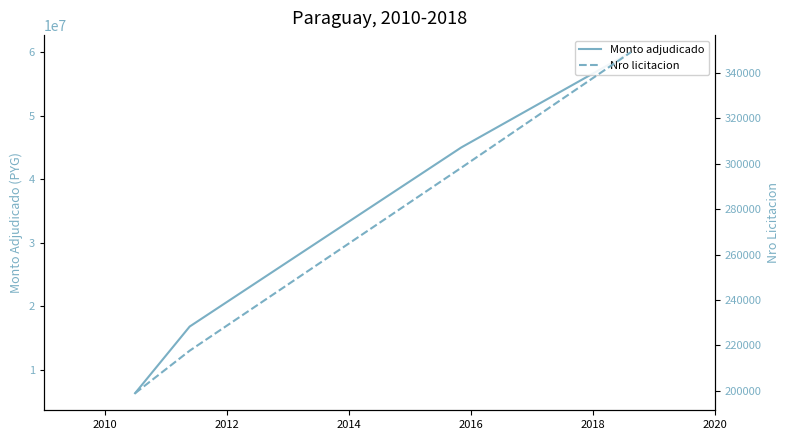

List the series in order of their peak value, highest first.

Monto adjudicado, Nro licitacion